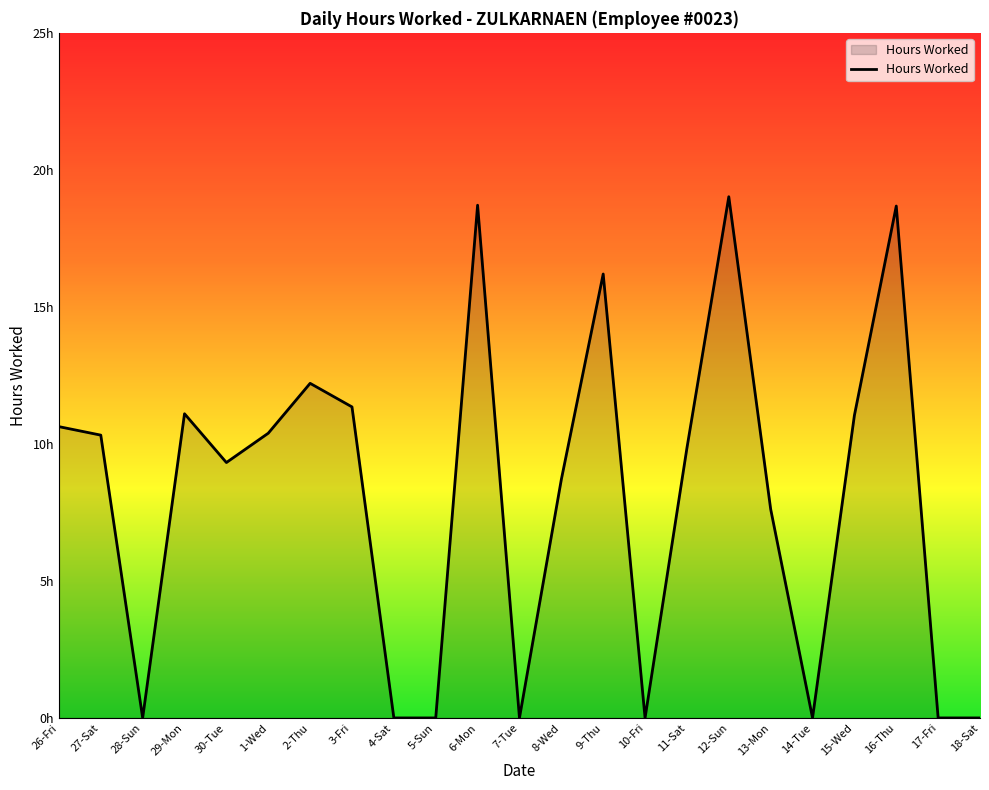

Between 15-Wed and 2-Thu, which is larger?

2-Thu